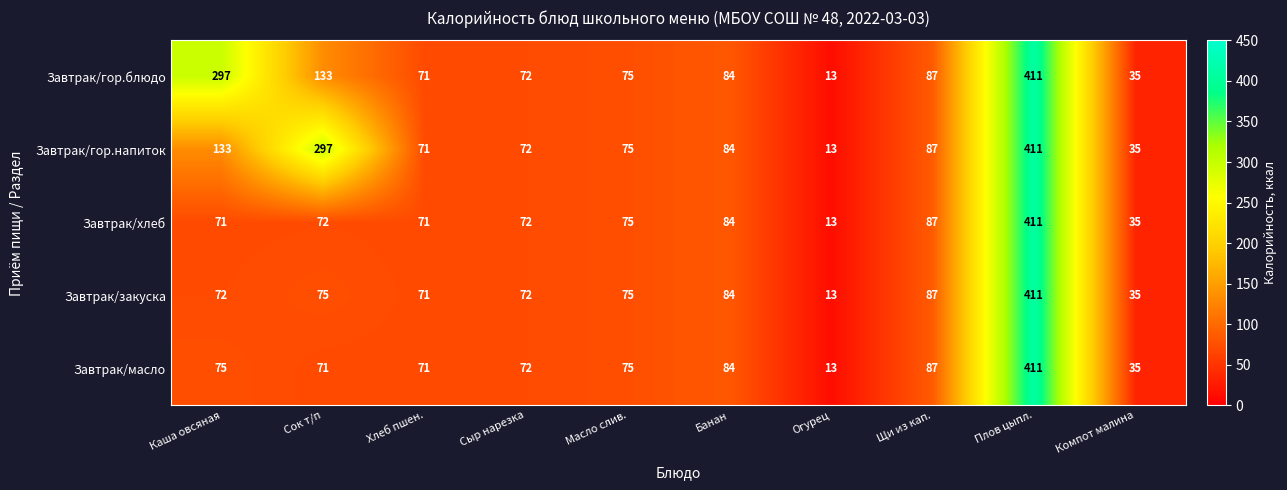

The value of Завтрак/гор.напиток at Сок т/п is 395. True or false?

False